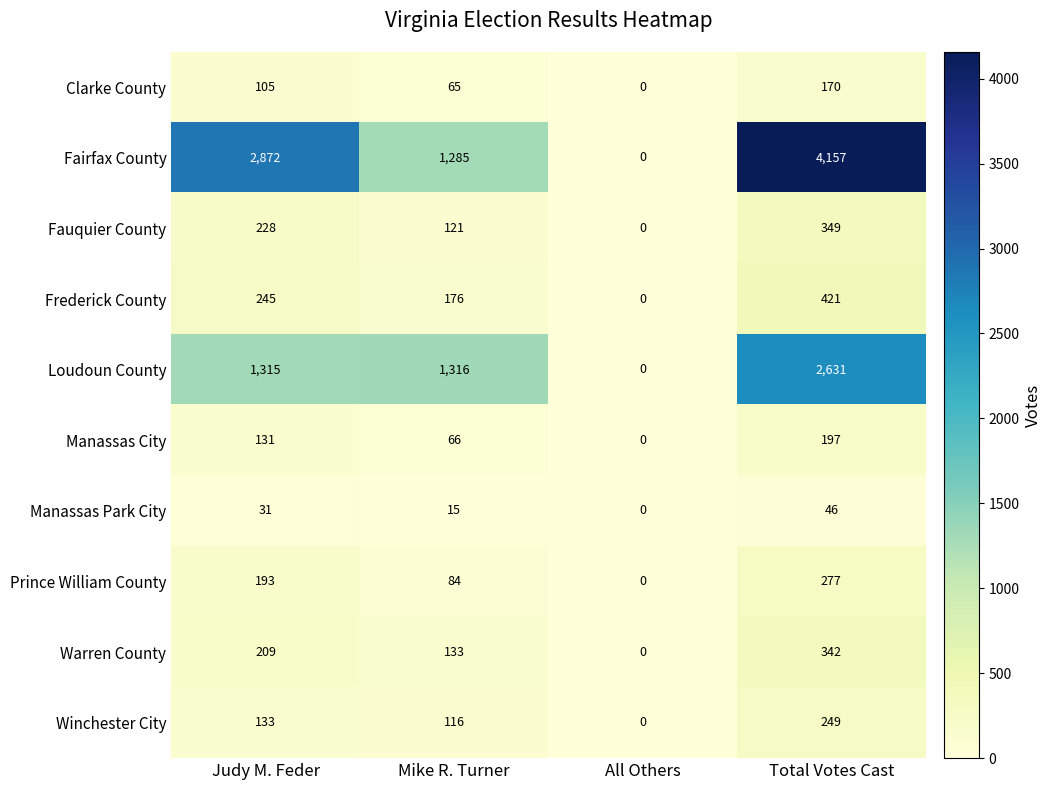

What is the maximum value for Manassas City?

197